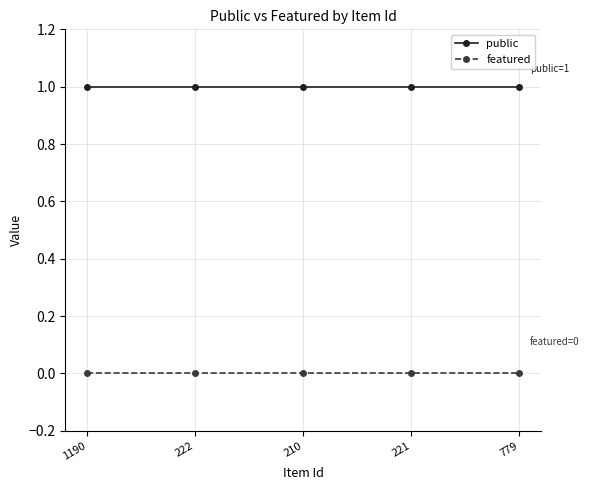

What is the maximum value for public?

1